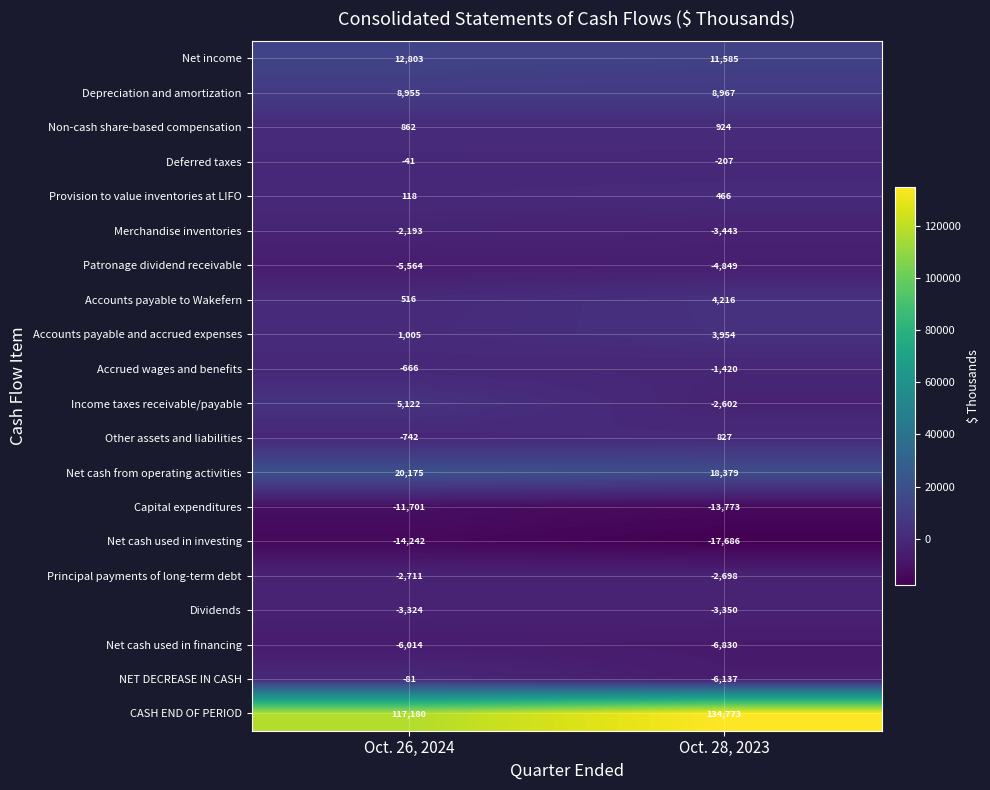

Count the number of categories in the chart.

2